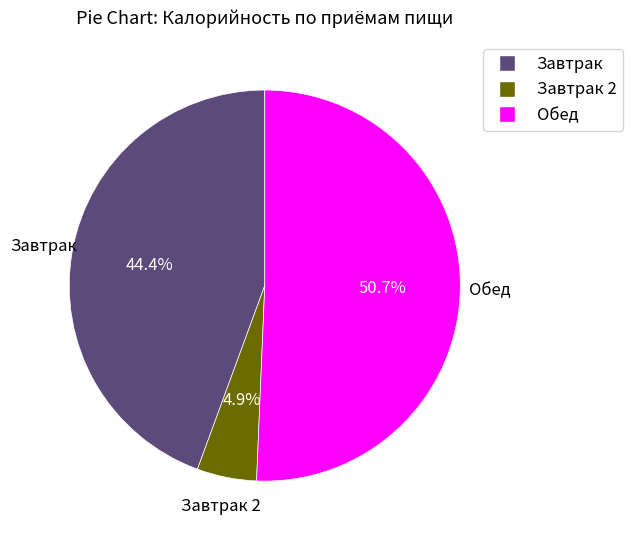

Is there any slice that represents more than half of the pie?

Yes